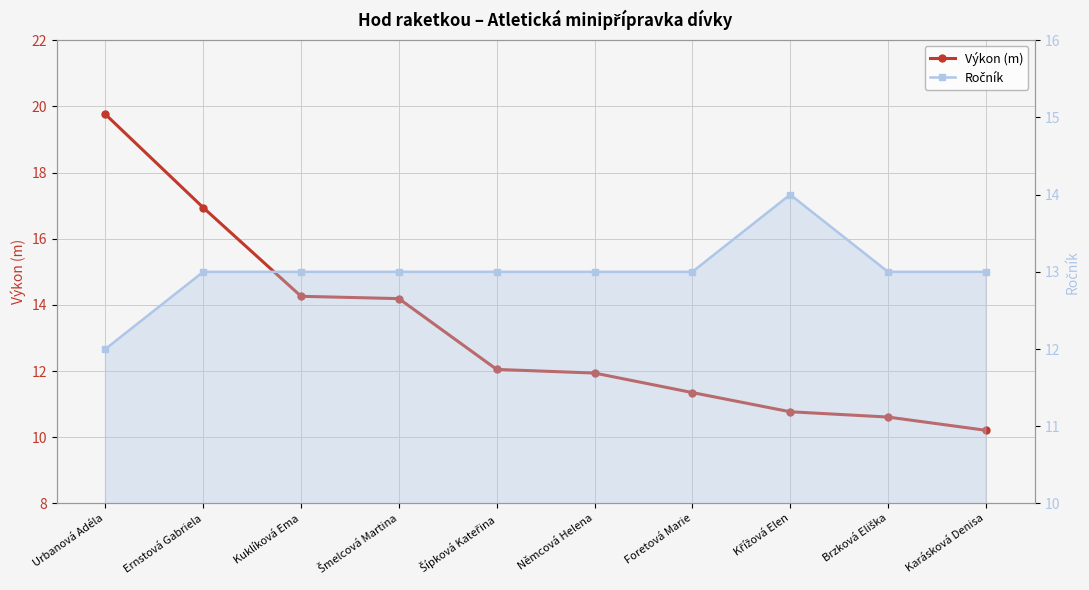

What is the sum of the Ročník values at Křížová Elen and Foretová Marie?

27.0